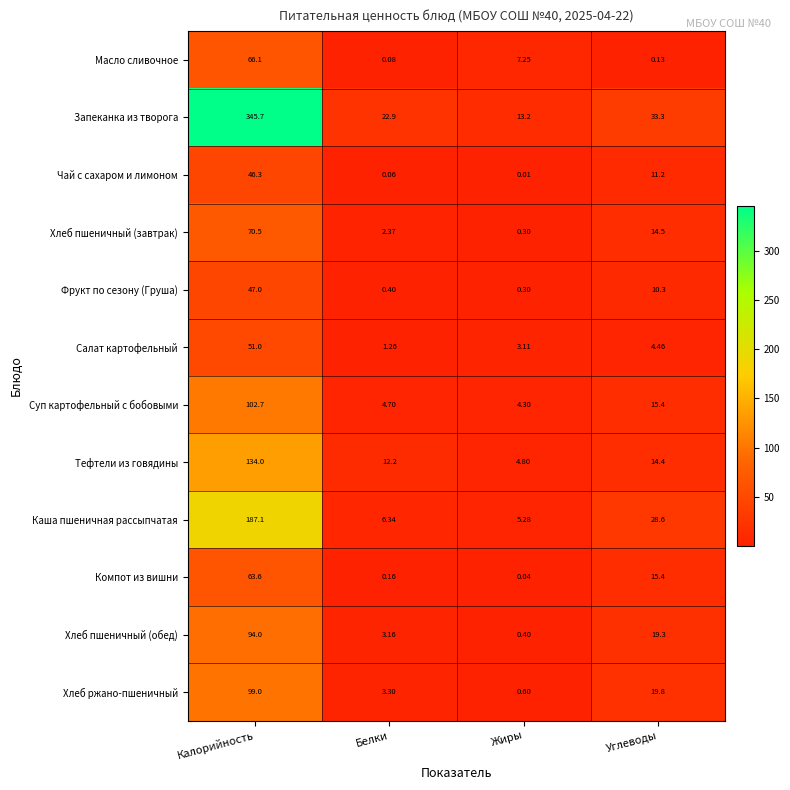

At which label does Тефтели из говядины first exceed 14?

Калорийность